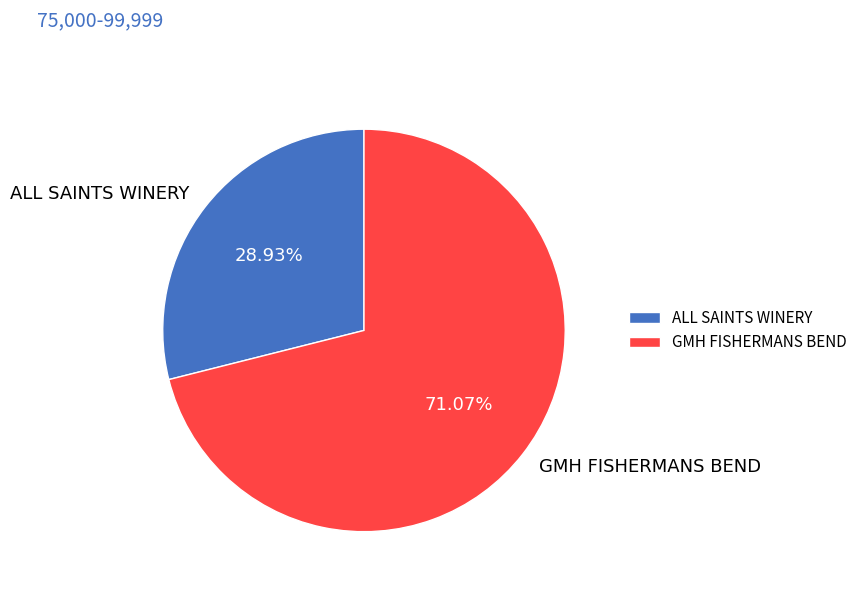

Count the number of slices in the pie.

2